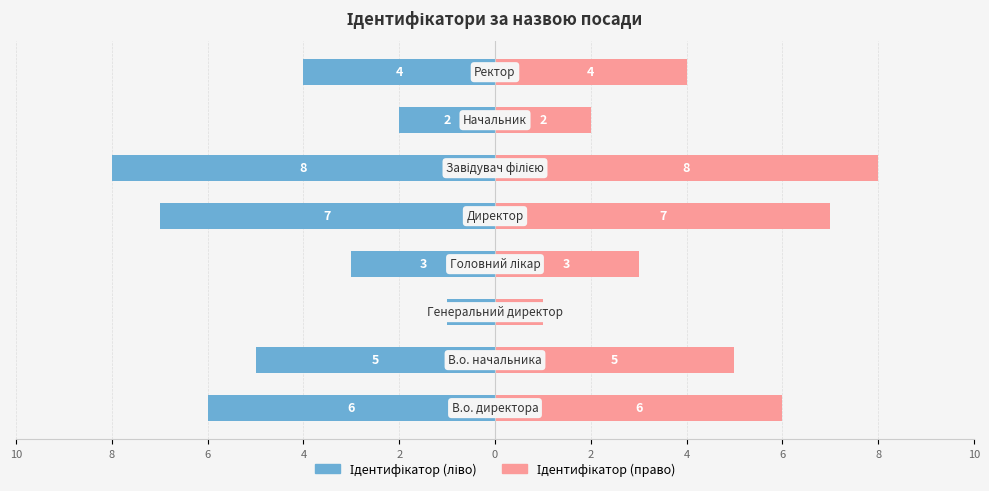

How many groups of bars are there?

8